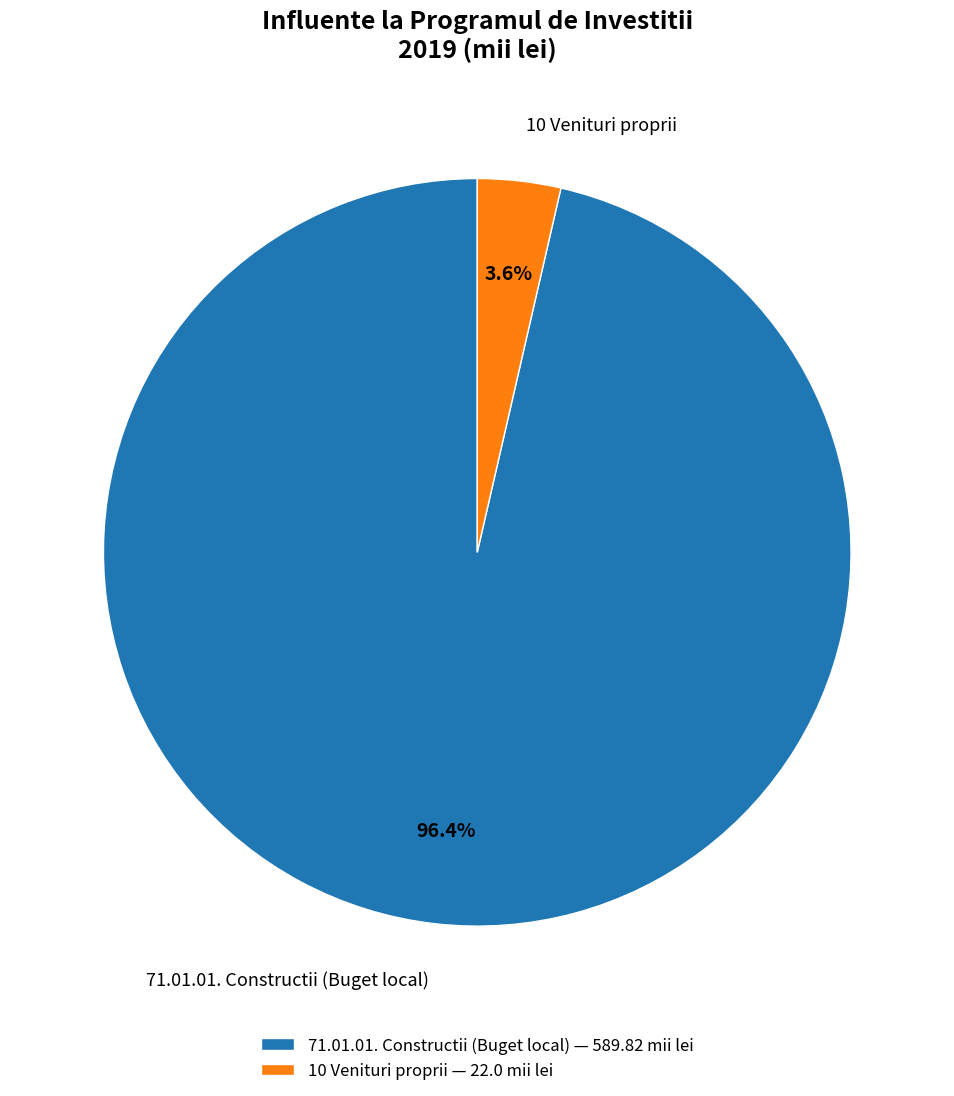

Is the sum of 71.01.01. Constructii (Buget local) and 10 Venituri proprii greater than half?

Yes